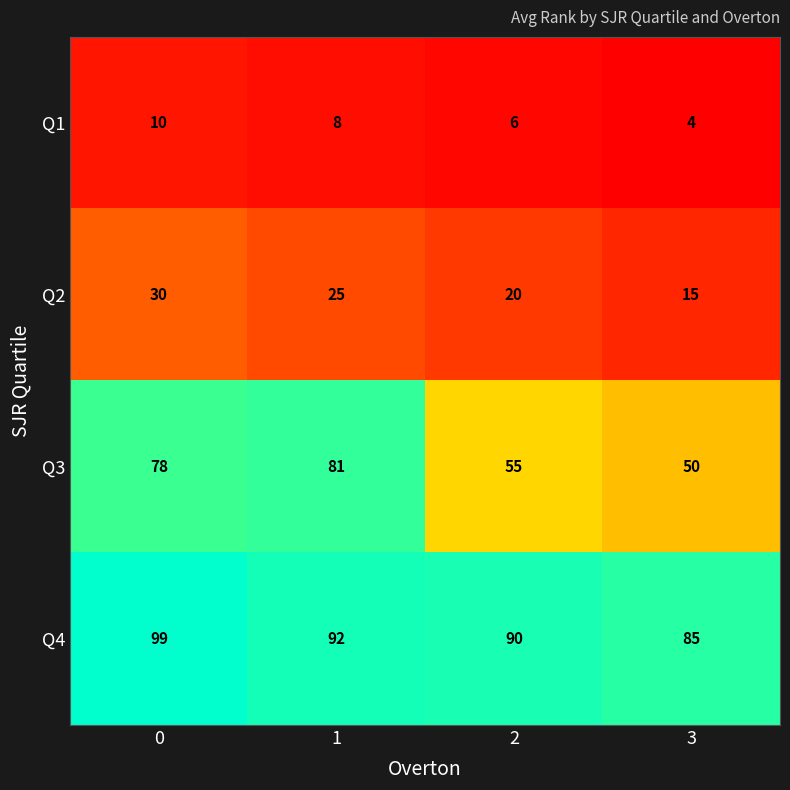

How many data points in Q3 are less than 78?

2